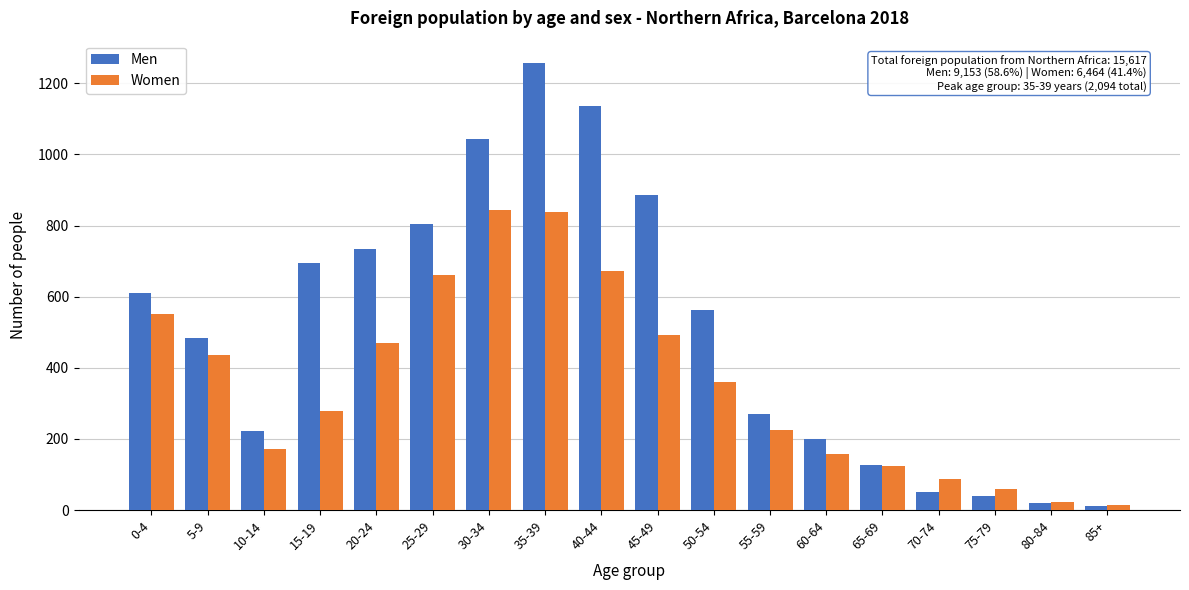

What is the greatest value displayed?

1257